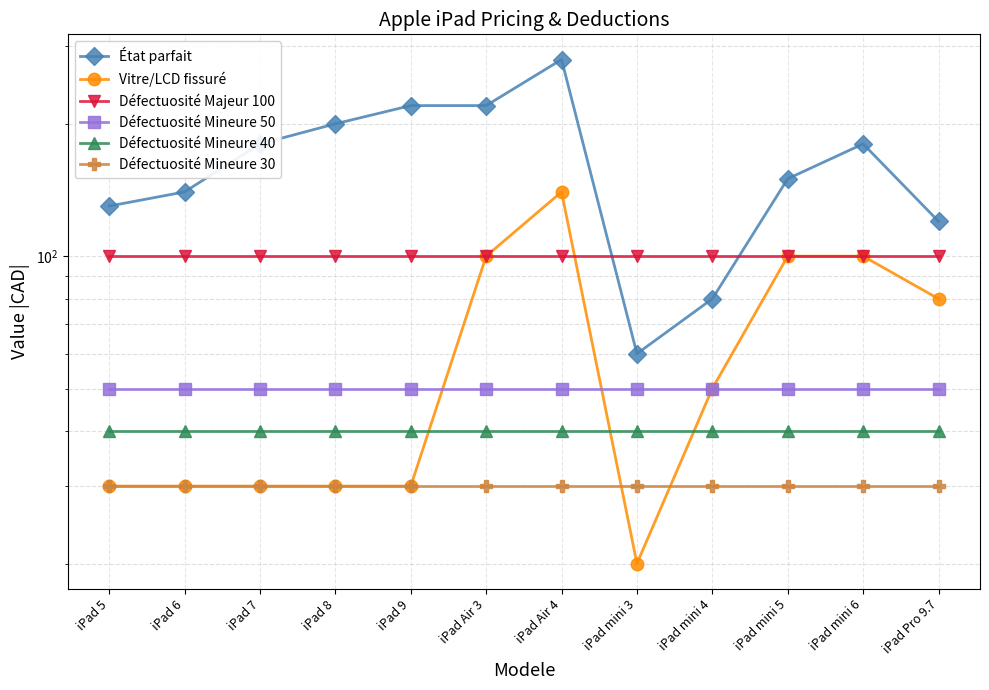

What is the label of the 4th point from the right?

iPad mini 4